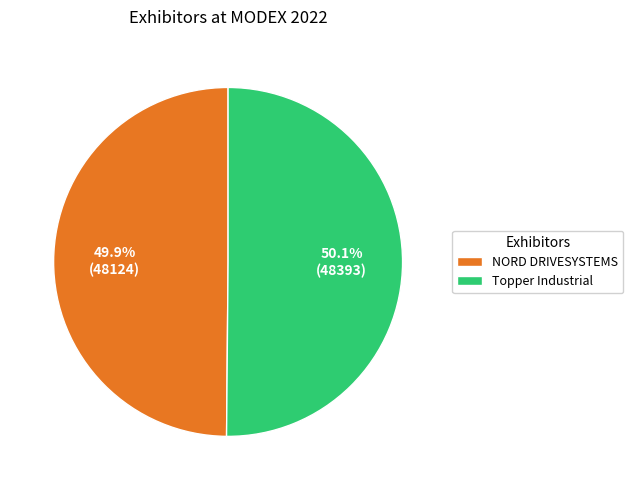

Is it true that NORD DRIVESYSTEMS is 50% of the pie?

True